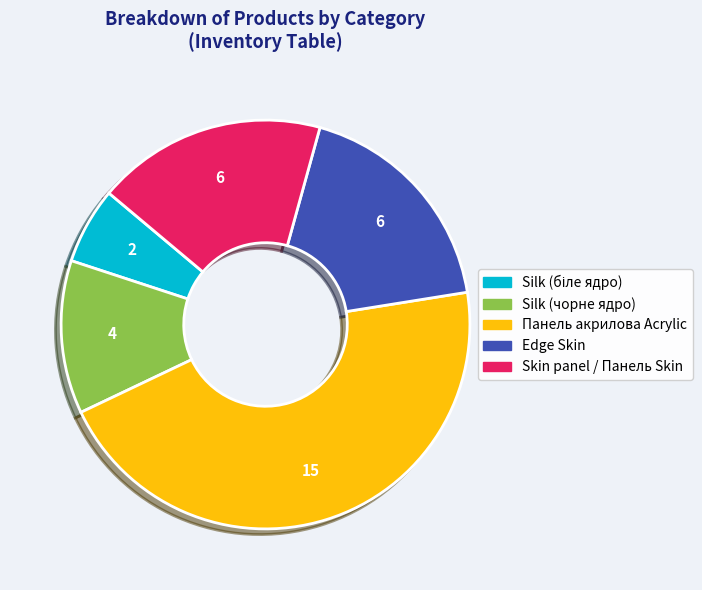

How many slices are in this pie chart?

5